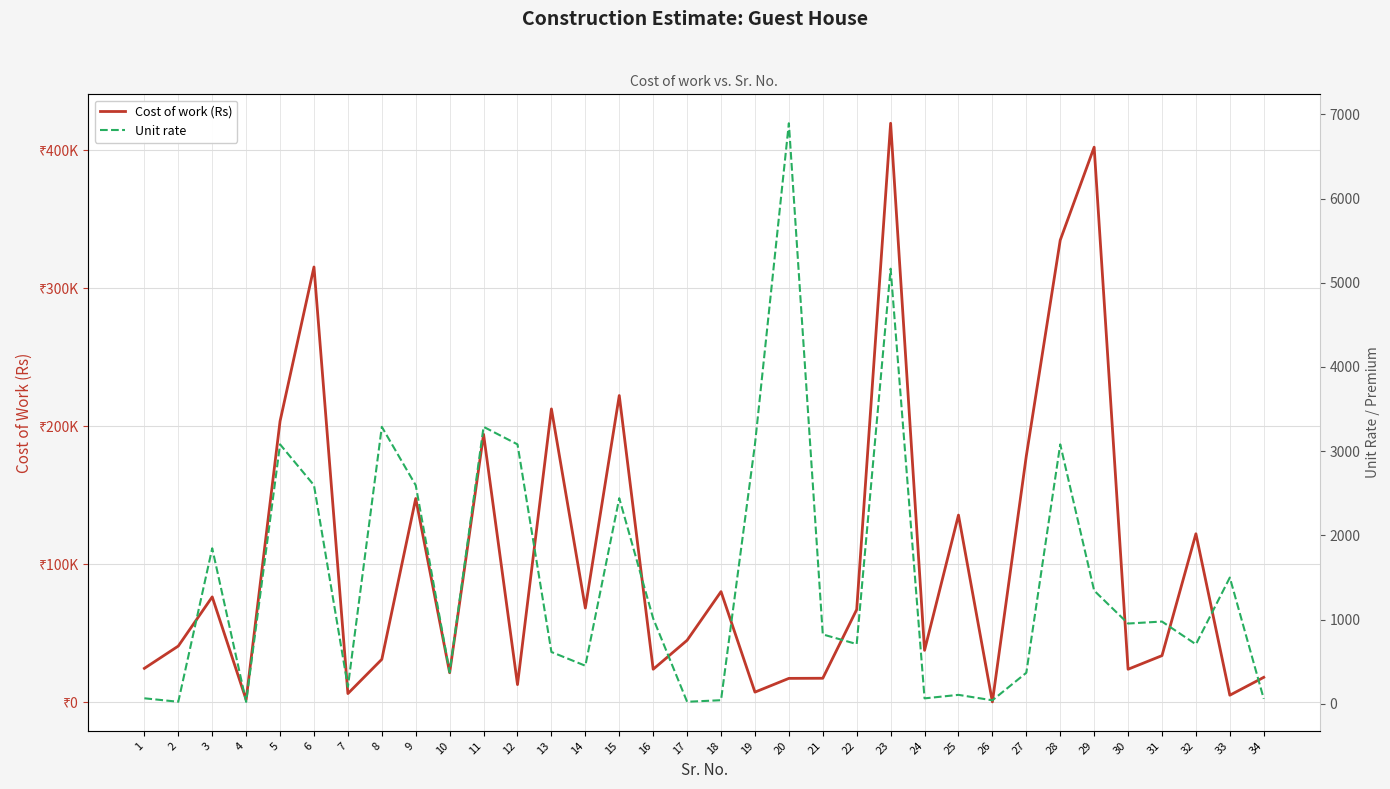

True or false: Cost of work (Rs) has a value of 39025.8 at 30.

False